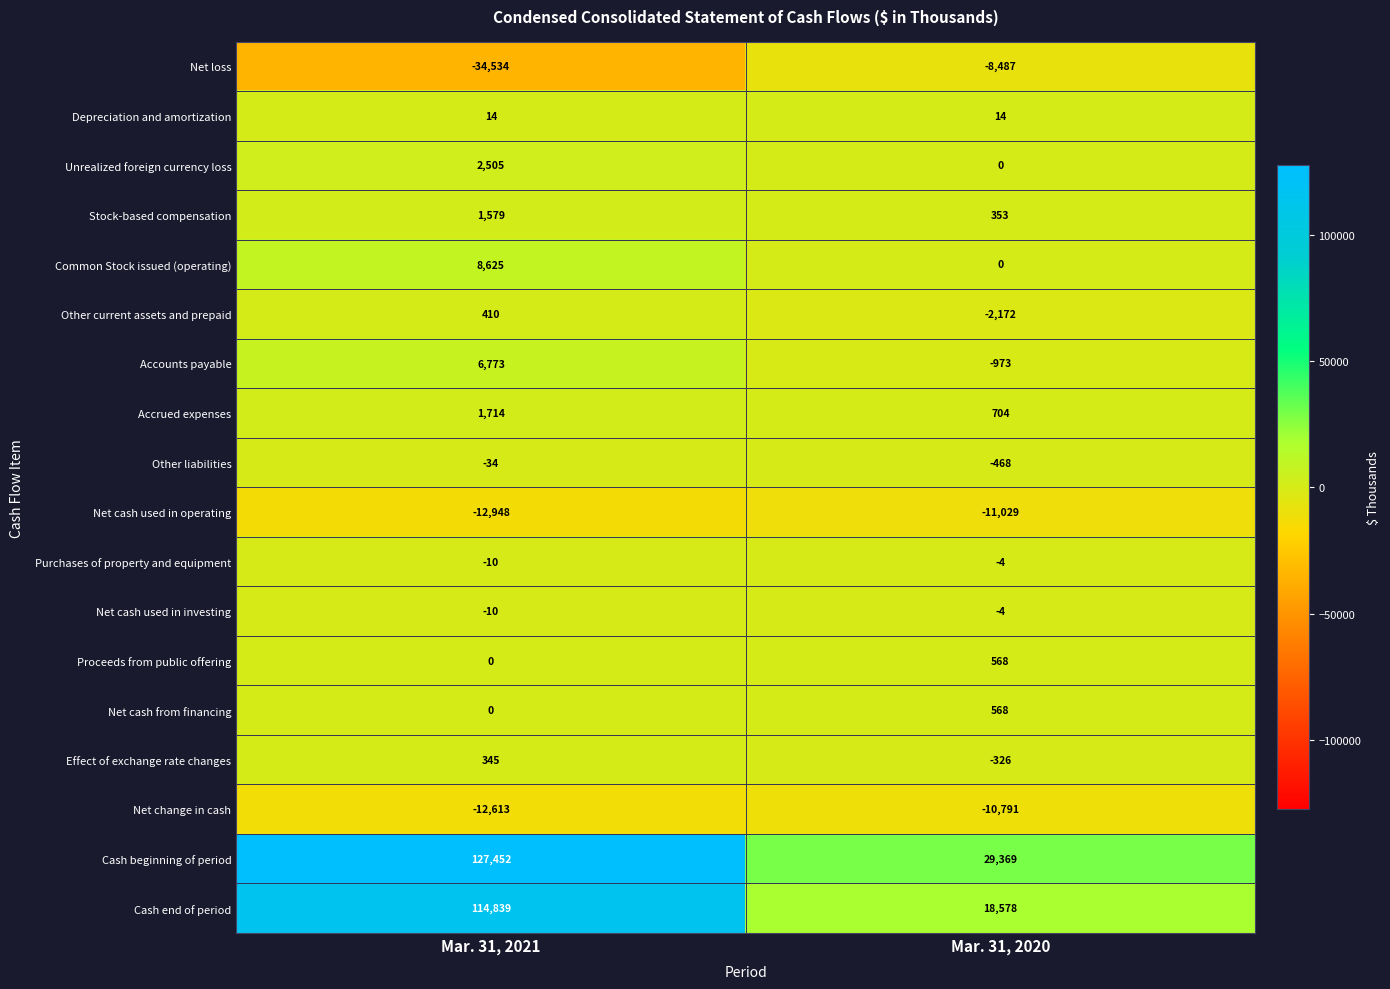

What is the sum of all Net cash from financing values?

568